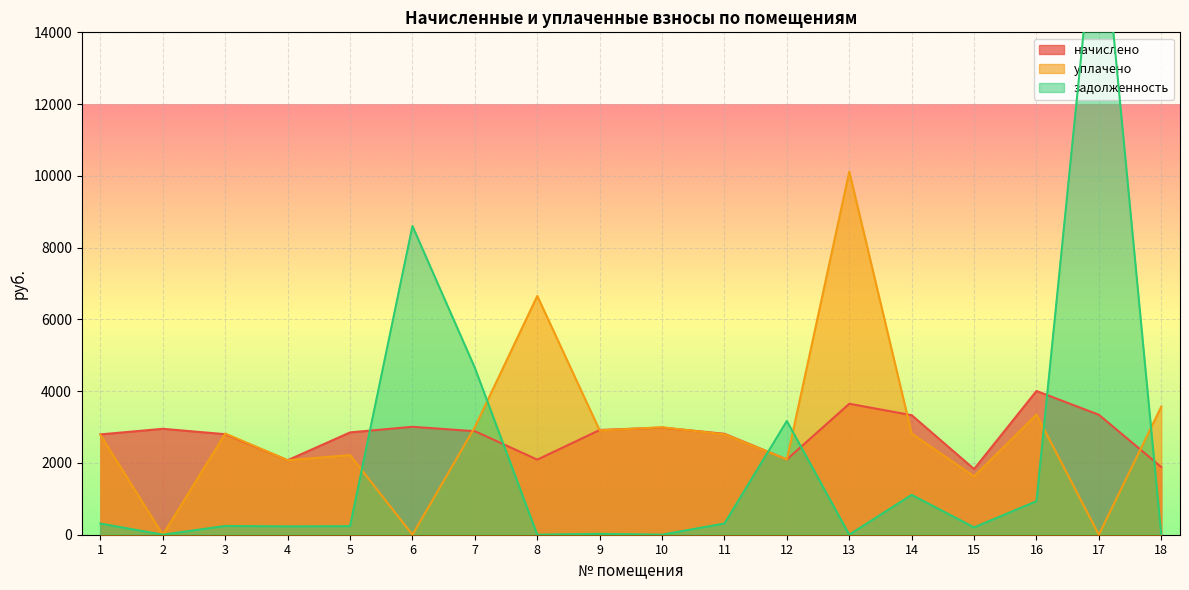

Which series has the largest total across all categories?

уплачено